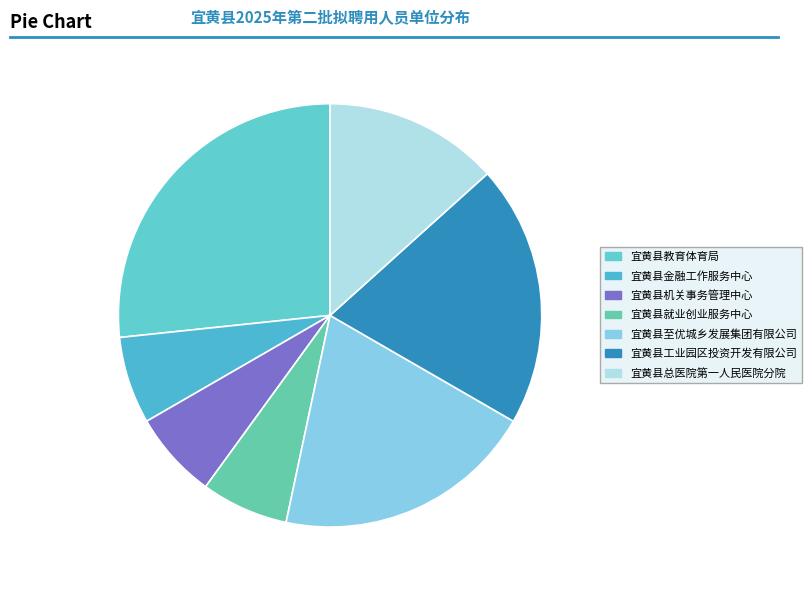

What is the largest slice in the pie chart?

宜黄县教育体育局